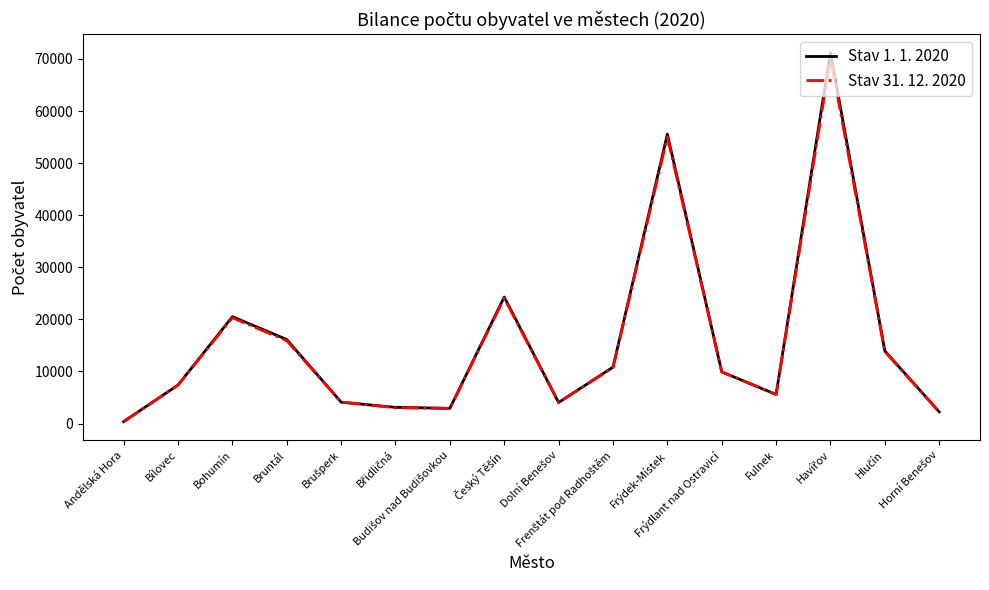

Which series has the largest range (max minus min)?

Stav 1. 1. 2020